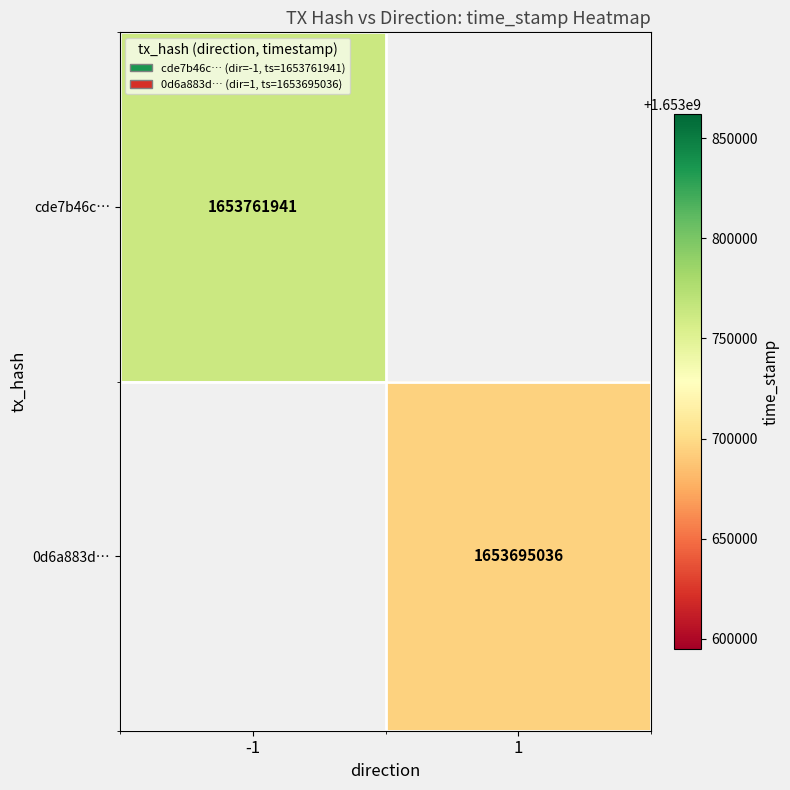

Is it true that cde7b46c… equals 1653761941 at -1?

True